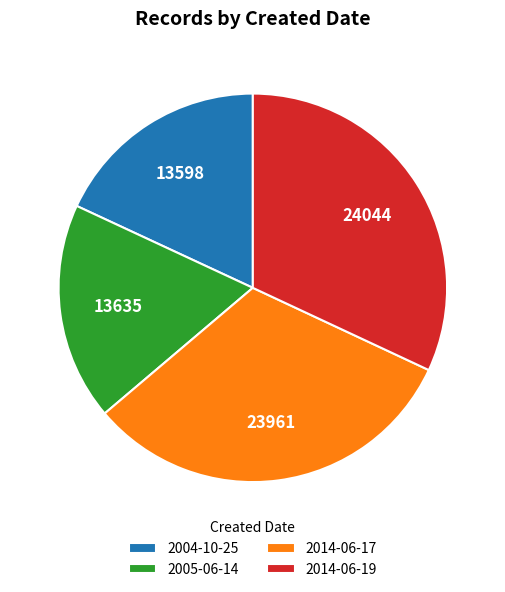

The 2004-10-25 slice represents 18% of the pie. True or false?

True